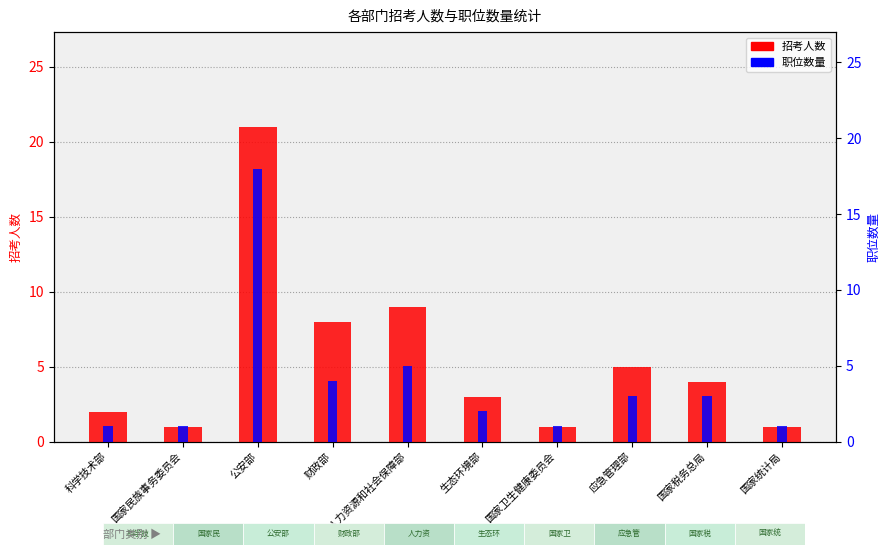

Rank the series at 国家卫生健康委员会 from highest to lowest value.

招考人数, 职位数量